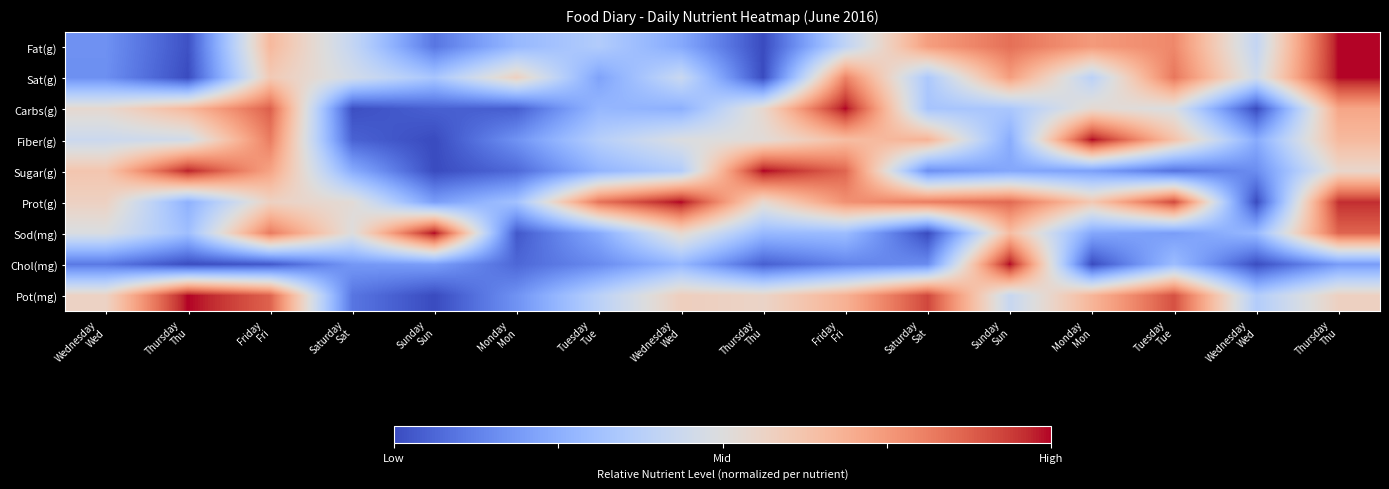

How many categories are shown in the chart?

16